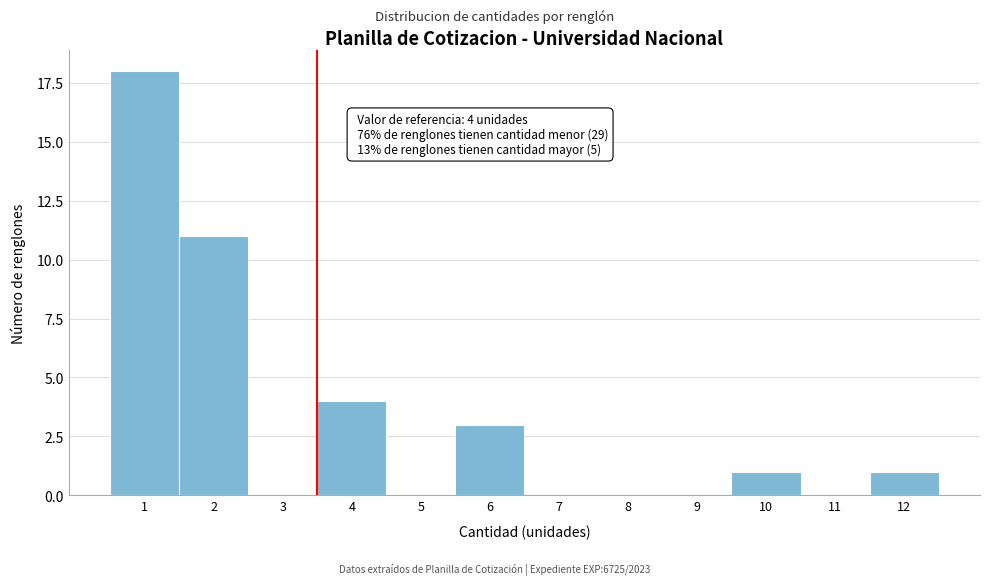

Reading left to right, what are all the values shown in this chart?

1=18	2=11	3=0	4=4	5=0	6=3	7=0	8=0	9=0	10=1	11=0	12=1